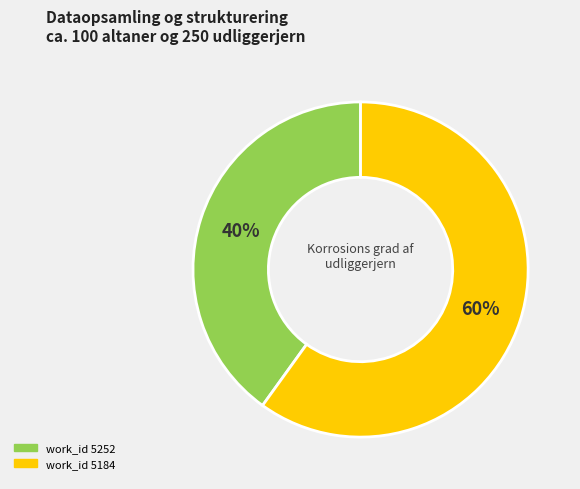

Is there a majority slice in this chart?

Yes